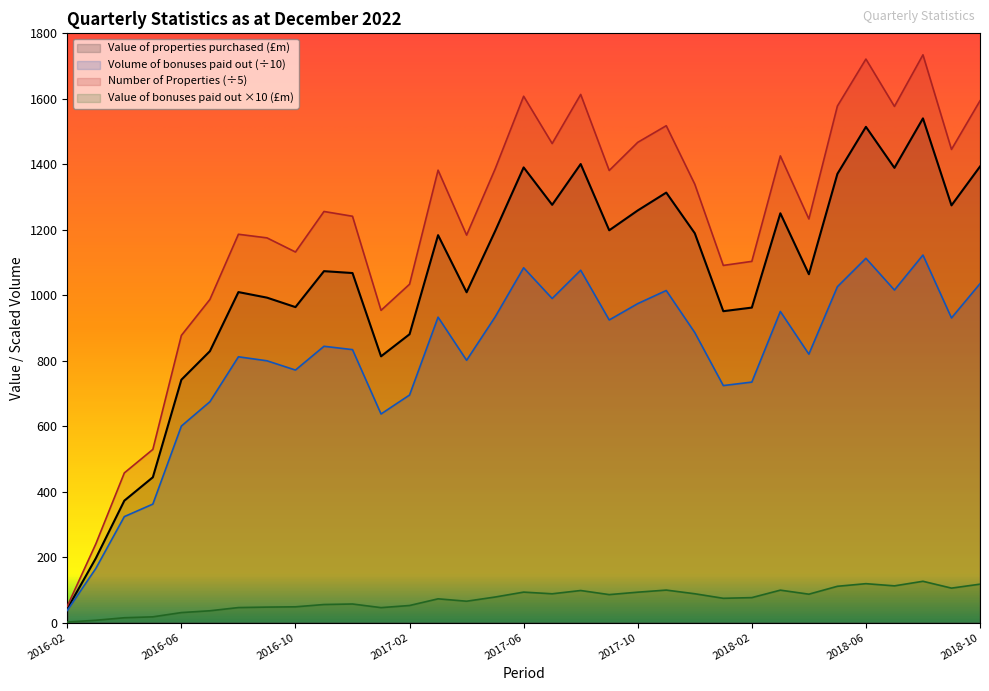

True or false: Volume of bonuses paid out has more than 0 interior local peaks.

True